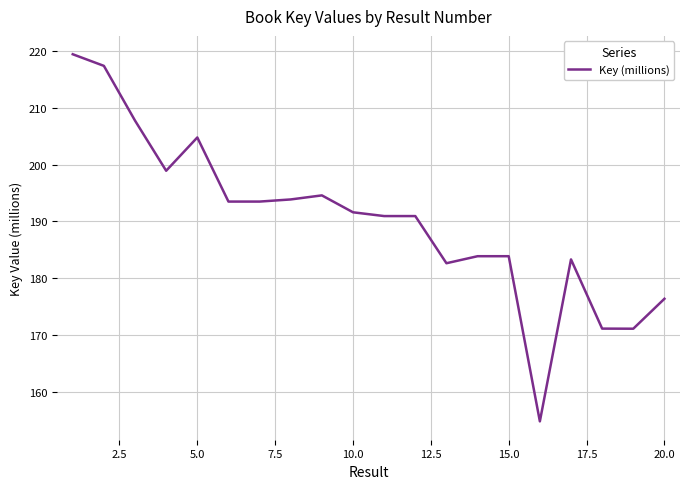

What is the difference between the maximum and minimum values?

64.7